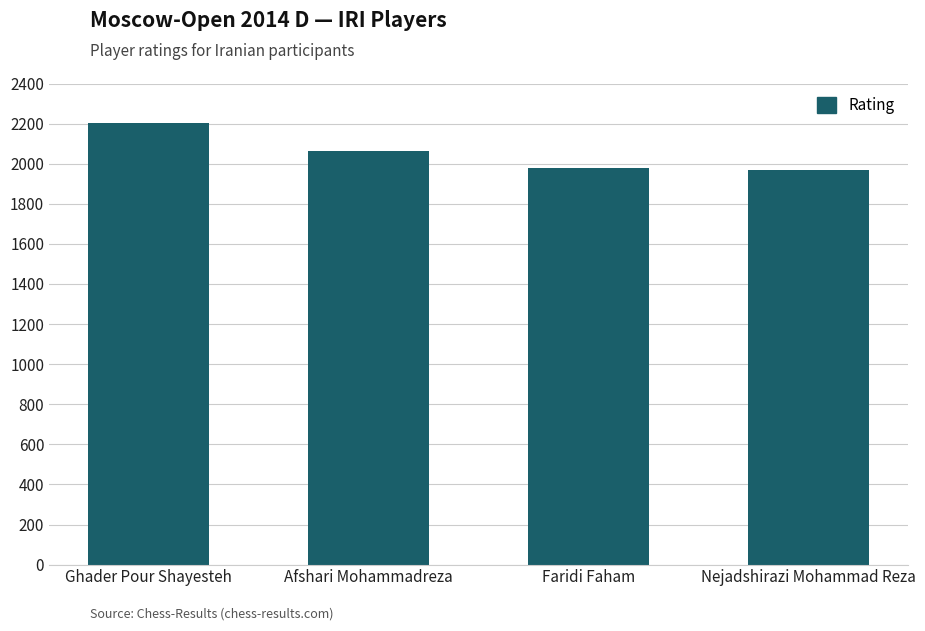

How many data points does each series have?

4